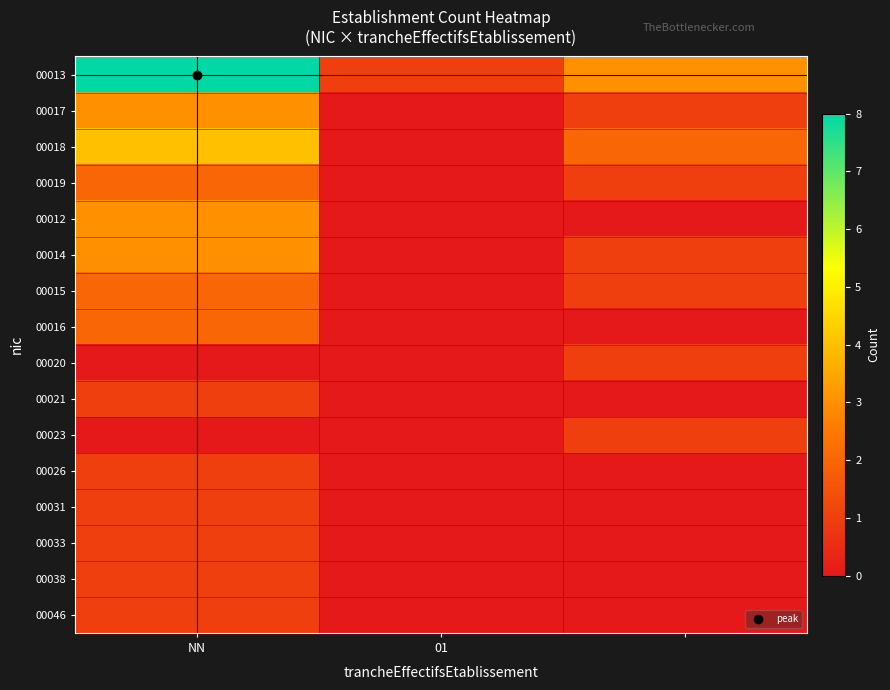

Which series has the largest total across all categories?

00013